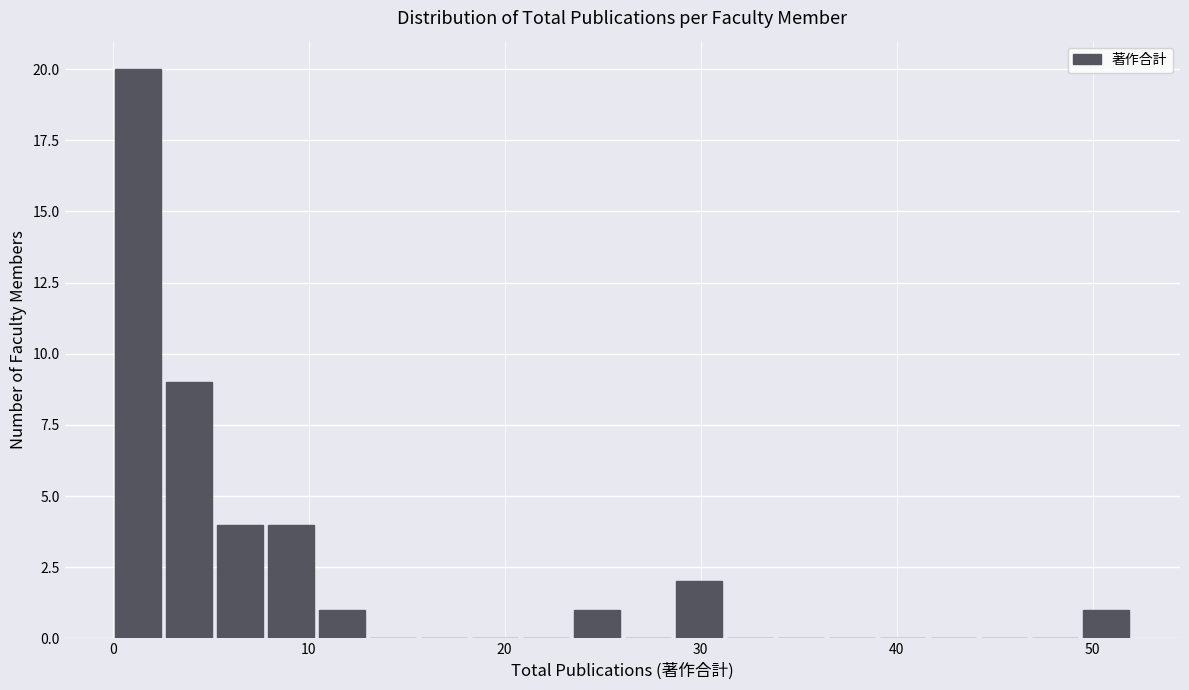

Read against the x-axis, roughly where is the centre of the tallest bar?

1